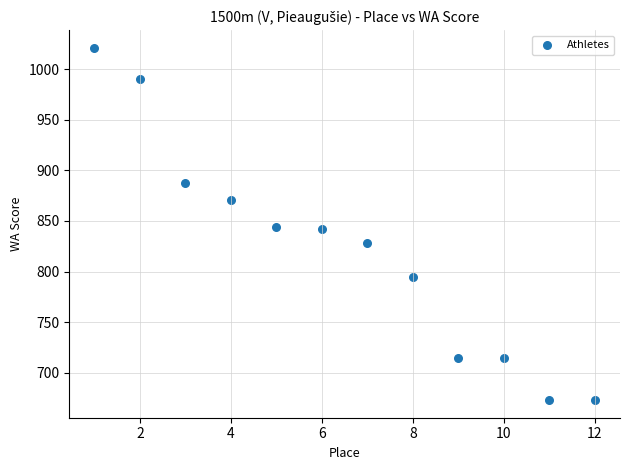

What is the average X value?

6